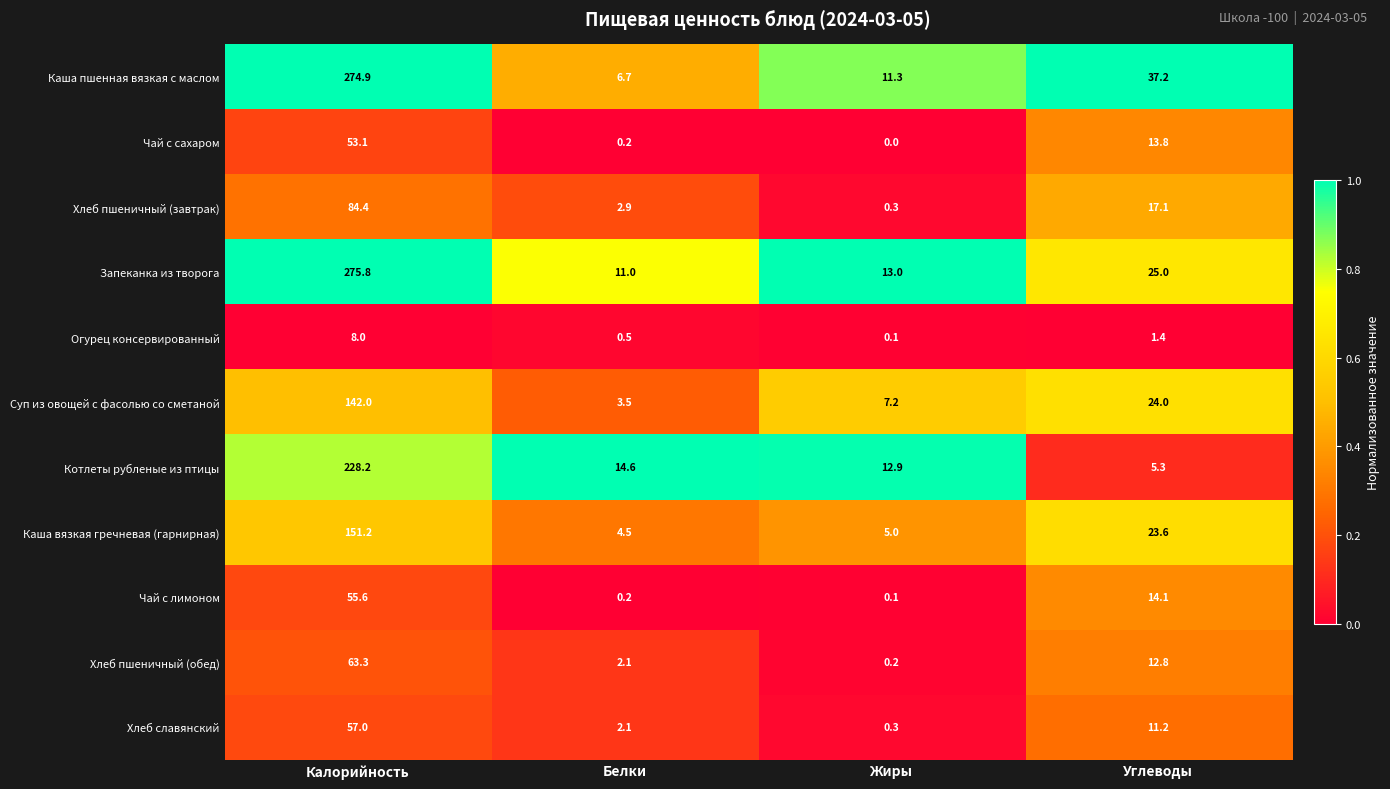

At how many categories does at least one series exceed 0?

4